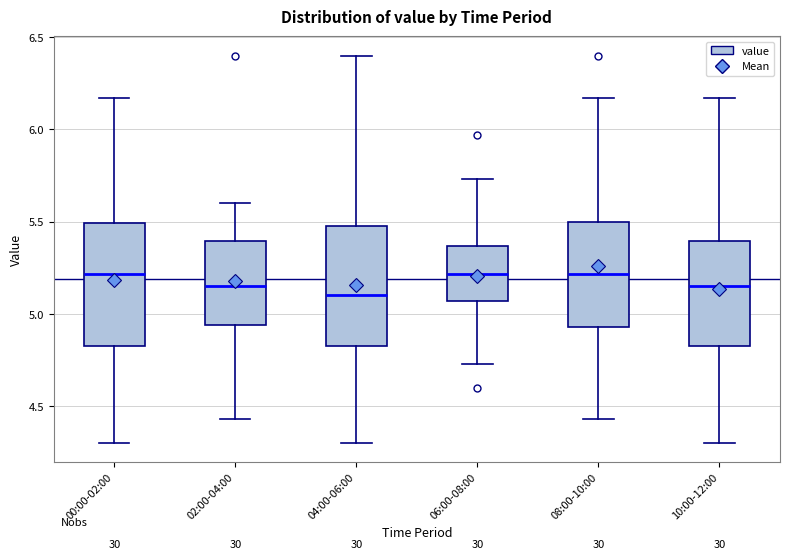

Reading left to right, read every box against the y-axis: the position of its median line, the range the box covers, and the ends of its whiskers. The values are not printed on the chart, so give them approximately, as read against the axis.

00:00-02:00: median 5.20, box 4.85 to 5.50, whiskers 4.30 to 6.15
02:00-04:00: median 5.15, box 4.95 to 5.40, whiskers 4.45 to 5.60
04:00-06:00: median 5.10, box 4.85 to 5.50, whiskers 4.30 to 6.40
06:00-08:00: median 5.20, box 5.05 to 5.35, whiskers 4.75 to 5.75
08:00-10:00: median 5.20, box 4.95 to 5.50, whiskers 4.45 to 6.15
10:00-12:00: median 5.15, box 4.85 to 5.40, whiskers 4.30 to 6.15